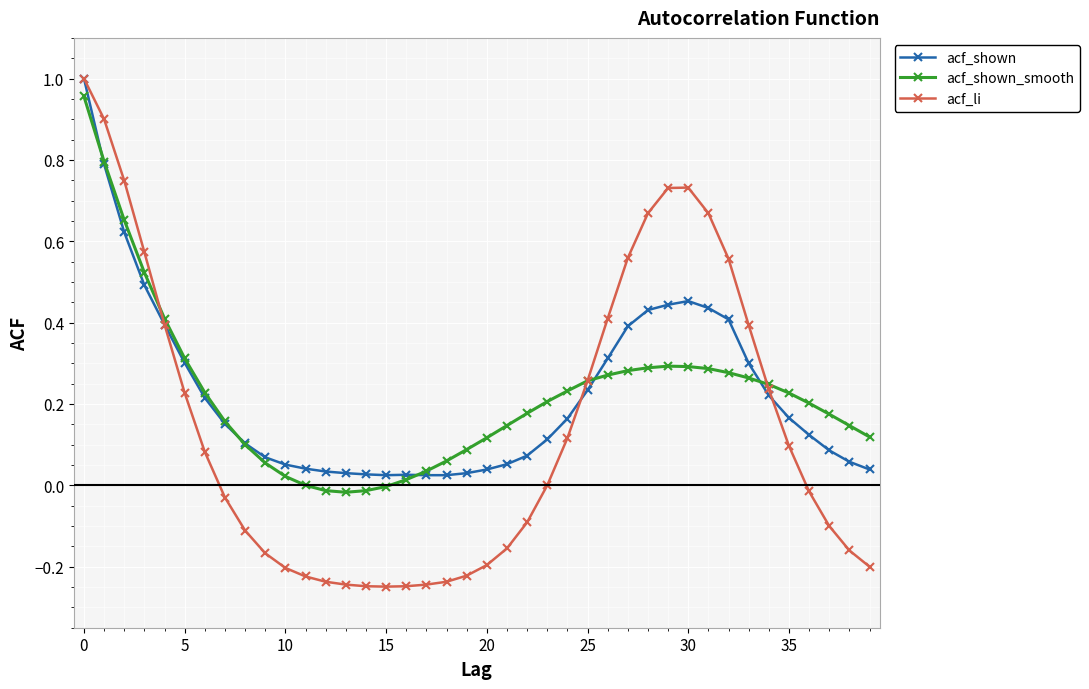

Which series has the widest spread of values?

acf_li